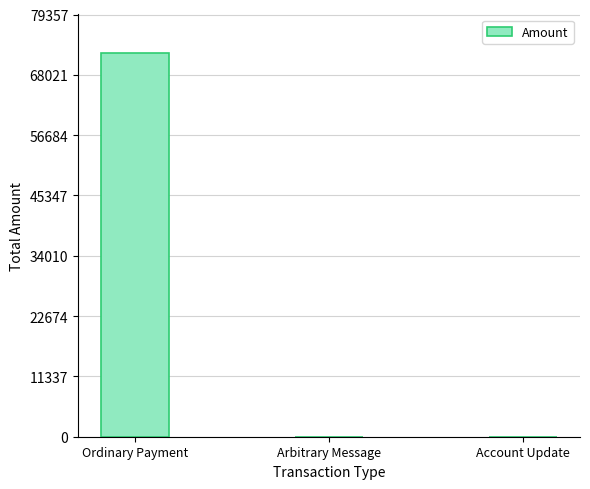

Count the number of data series in this chart.

1